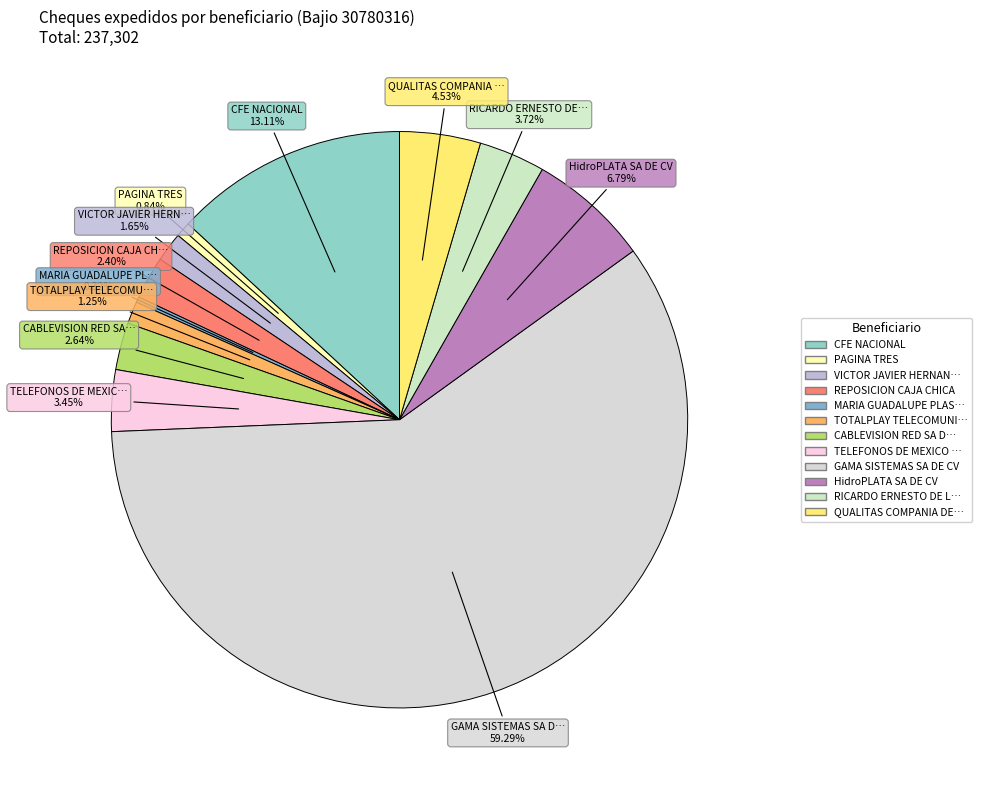

How many segments does this pie chart have?

12